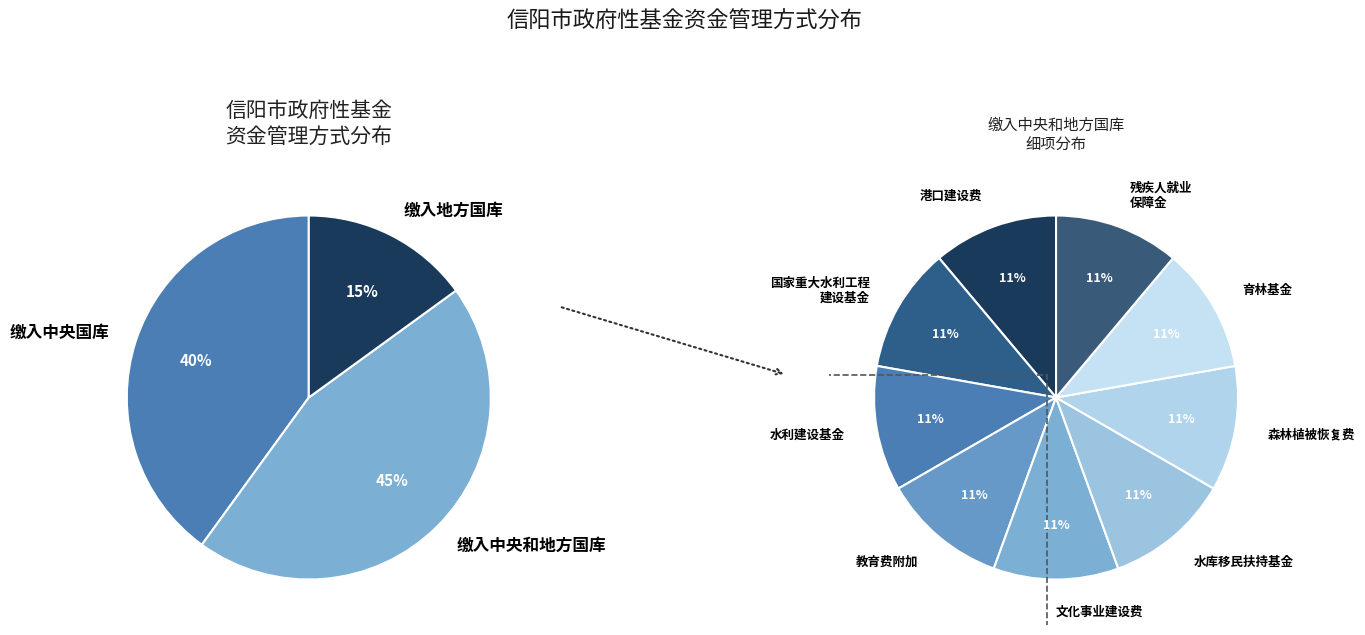

Which category has the biggest portion of the pie?

缴入中央和地方国库